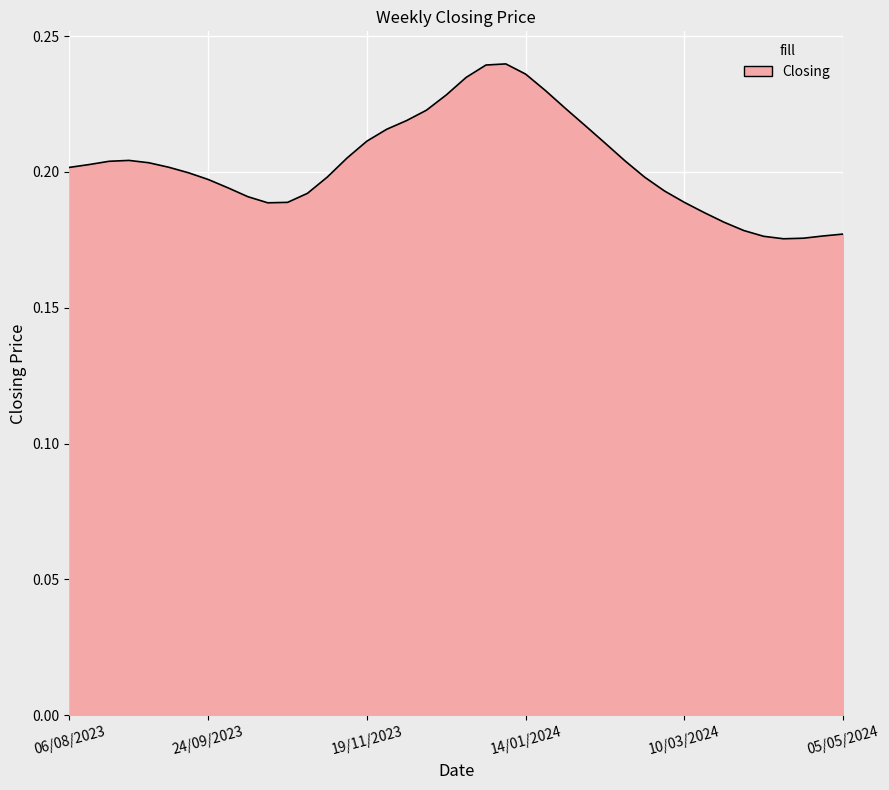

How many lines are shown in the chart?

1